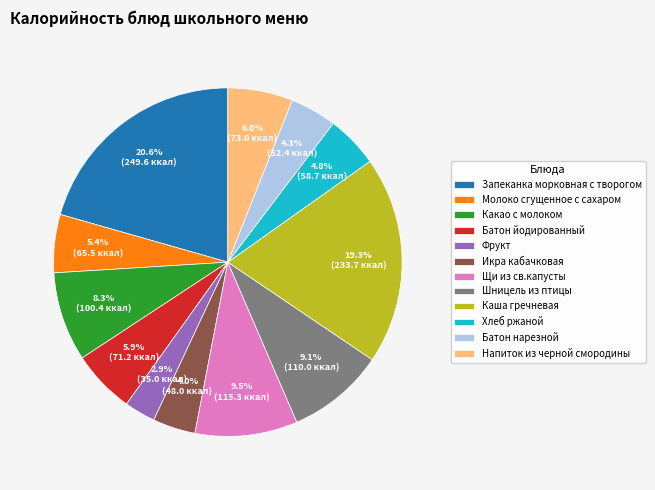

What is the largest slice in the pie chart?

Запеканка морковная с творогом